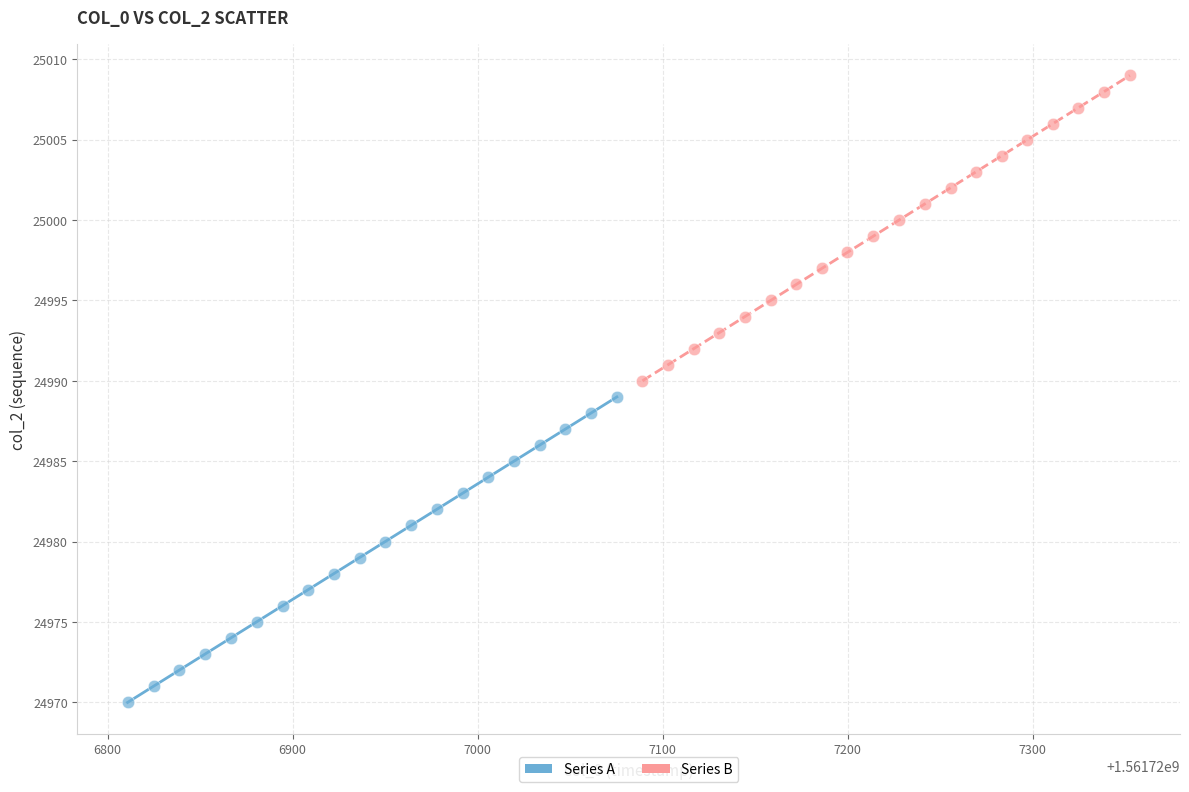

Which series reaches the minimum Y coordinate?

Series A